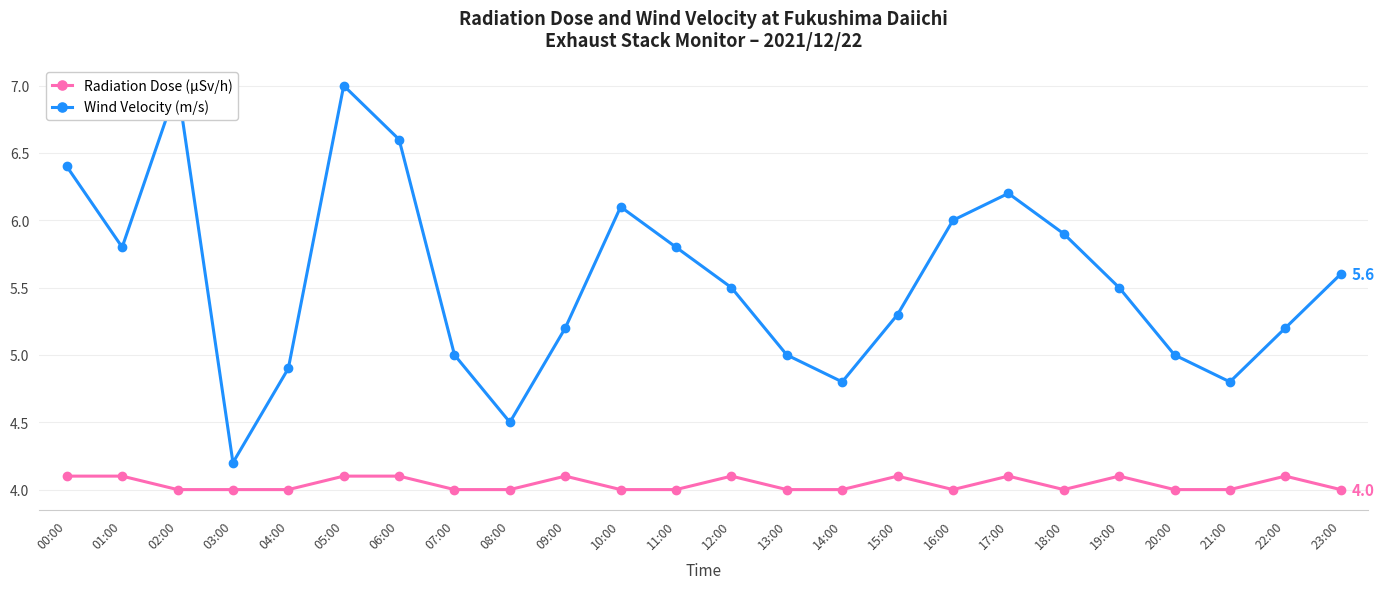

How many categories are shown in the chart?

24